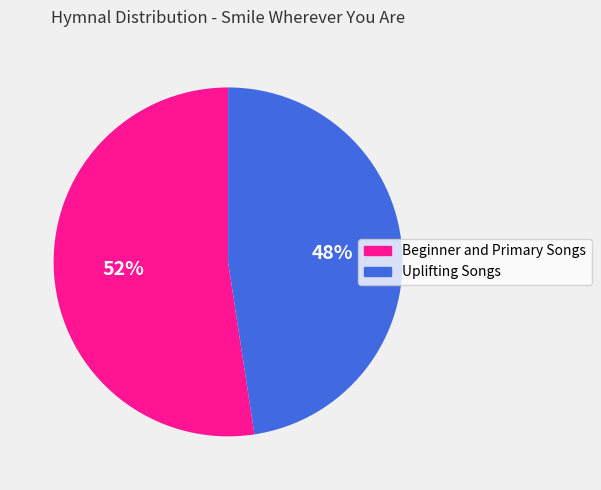

Rank the categories by value from highest to lowest.

Beginner and Primary Songs, Uplifting Songs